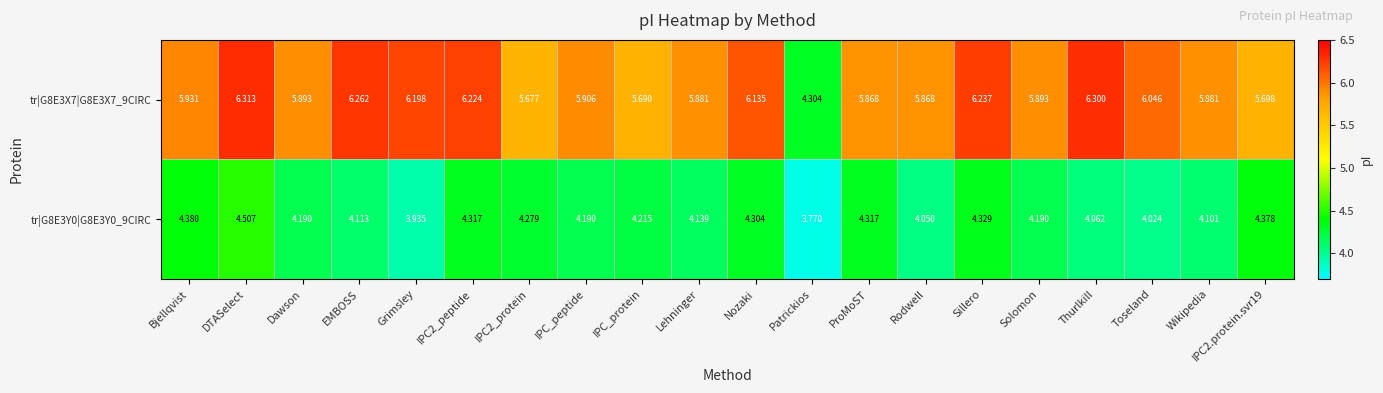

Where does the tr|G8E3Y0|G8E3Y0_9CIRC series first go above 4?

Bjellqvist